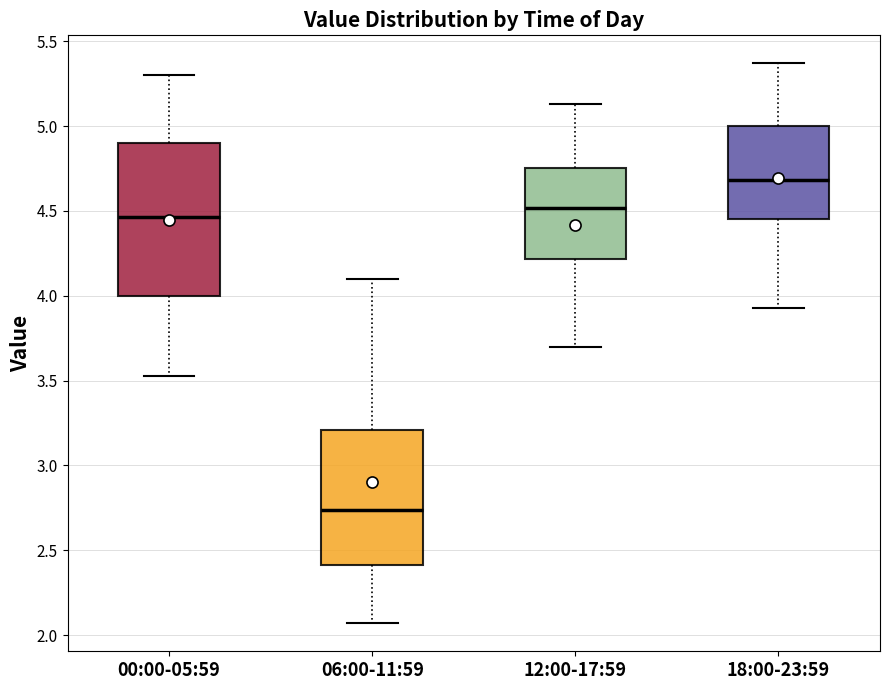

Reading left to right, transcribe this box plot: for each box, give where its median line is, the range the box spans, and where its two whiskers end, as read against the y-axis. The values are not printed on the chart, so give them approximately, as read against the axis.

00:00-05:59: median 4.45, box 4.00 to 4.90, whiskers 3.55 to 5.30
06:00-11:59: median 2.75, box 2.40 to 3.20, whiskers 2.05 to 4.10
12:00-17:59: median 4.50, box 4.20 to 4.75, whiskers 3.70 to 5.15
18:00-23:59: median 4.70, box 4.45 to 5.00, whiskers 3.95 to 5.35